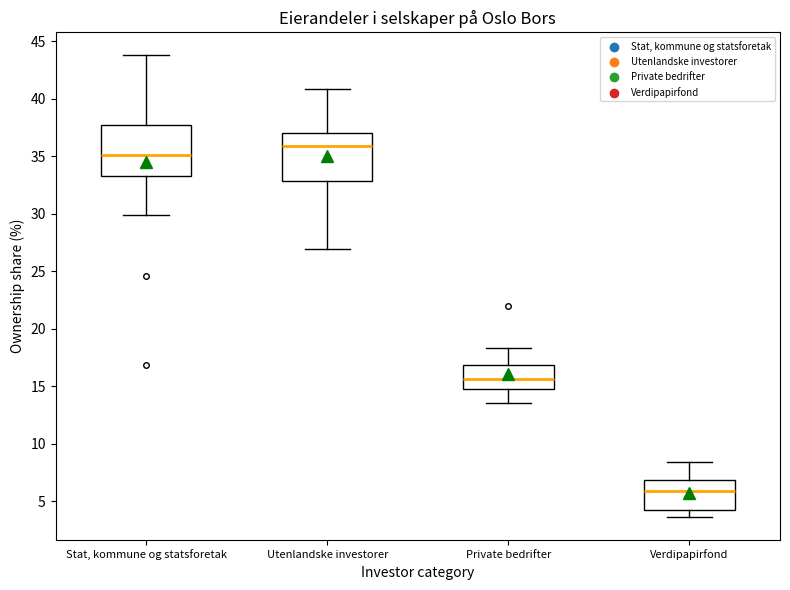

Which box's median line is the highest?

Utenlandske investorer